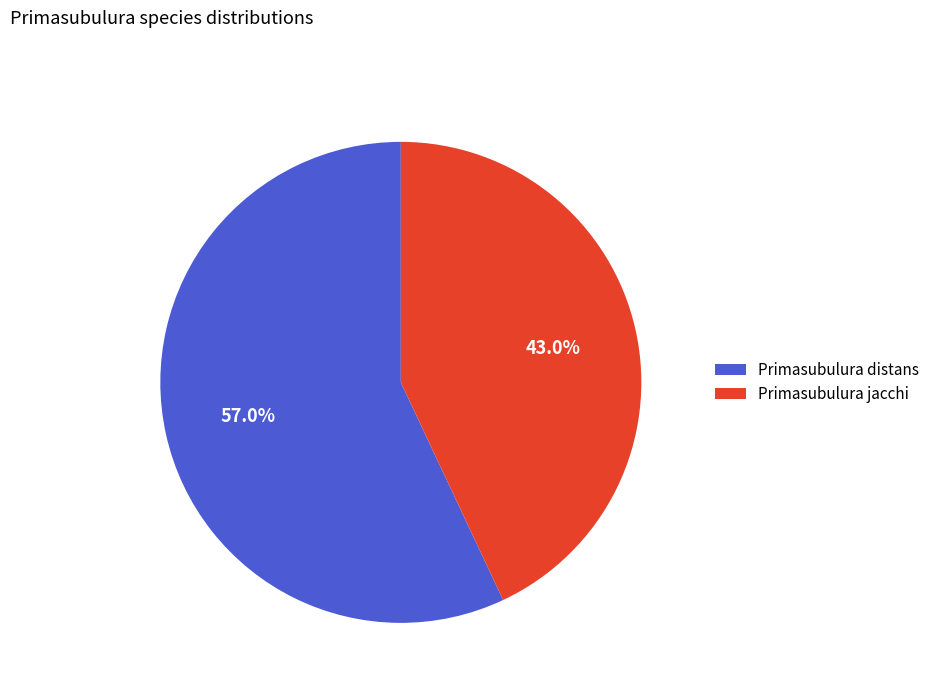

Which category has the smallest portion of the pie?

Primasubulura jacchi